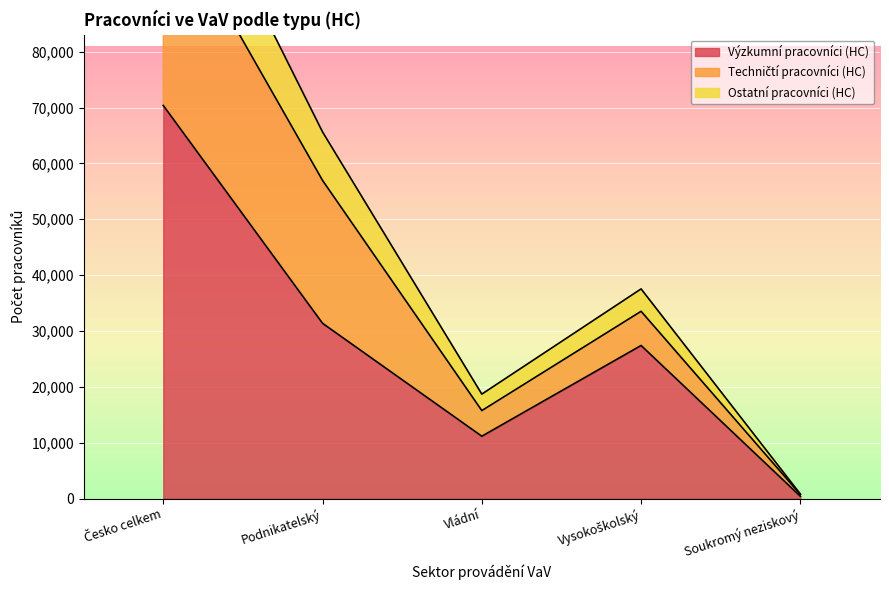

Count the Ostatní pracovníci (HC) values in the range 18703 to 65630.

3